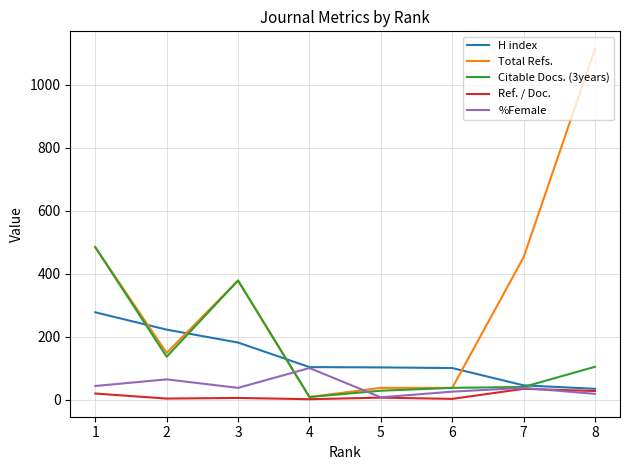

What is the maximum value for %Female?

100